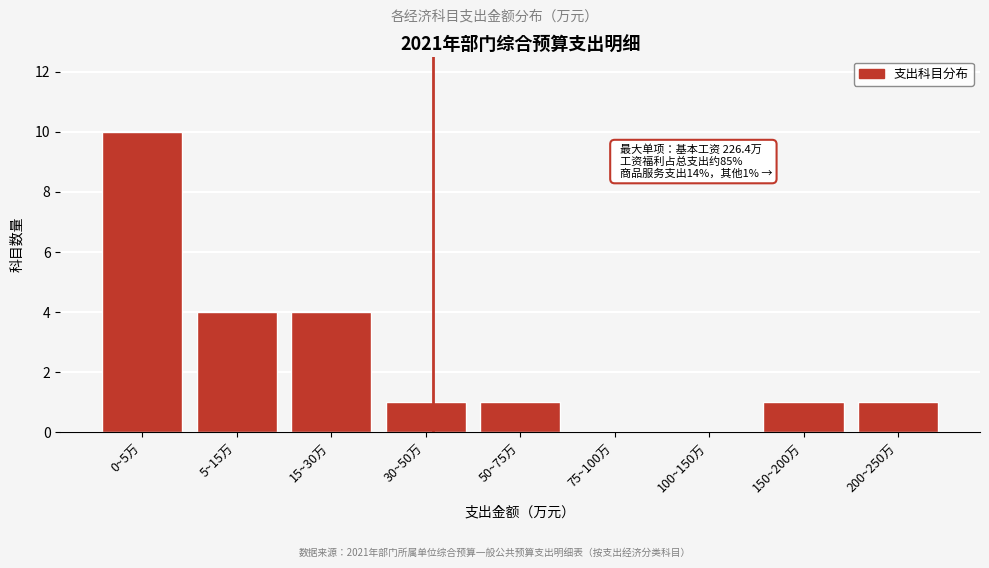

Reading left to right, list all the values displayed in this chart.

0~5万=10	5~15万=4	15~30万=4	30~50万=1	50~75万=1	75~100万=0	100~150万=0	150~200万=1	200~250万=1